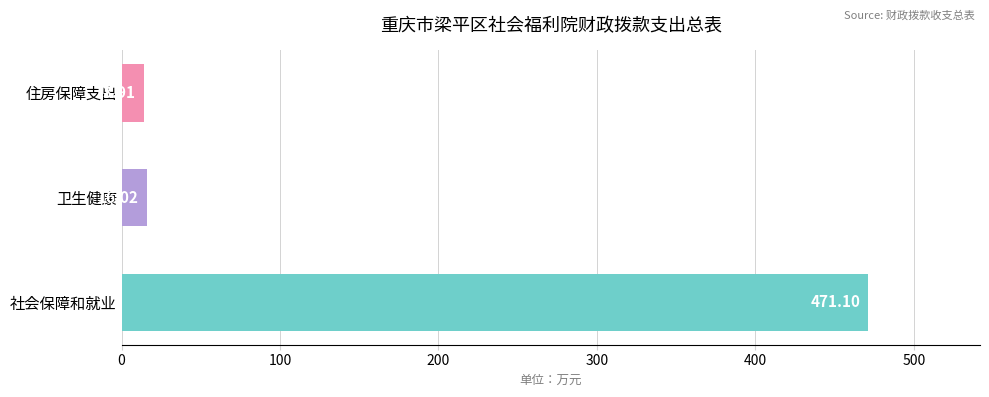

What is the difference between the maximum and minimum values?

457.2